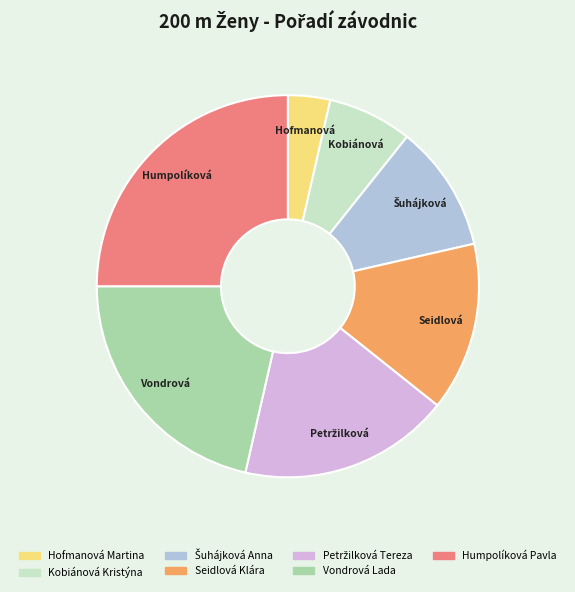

Which has a higher value, Seidlová Klára or Humpolíková Pavla?

Humpolíková Pavla